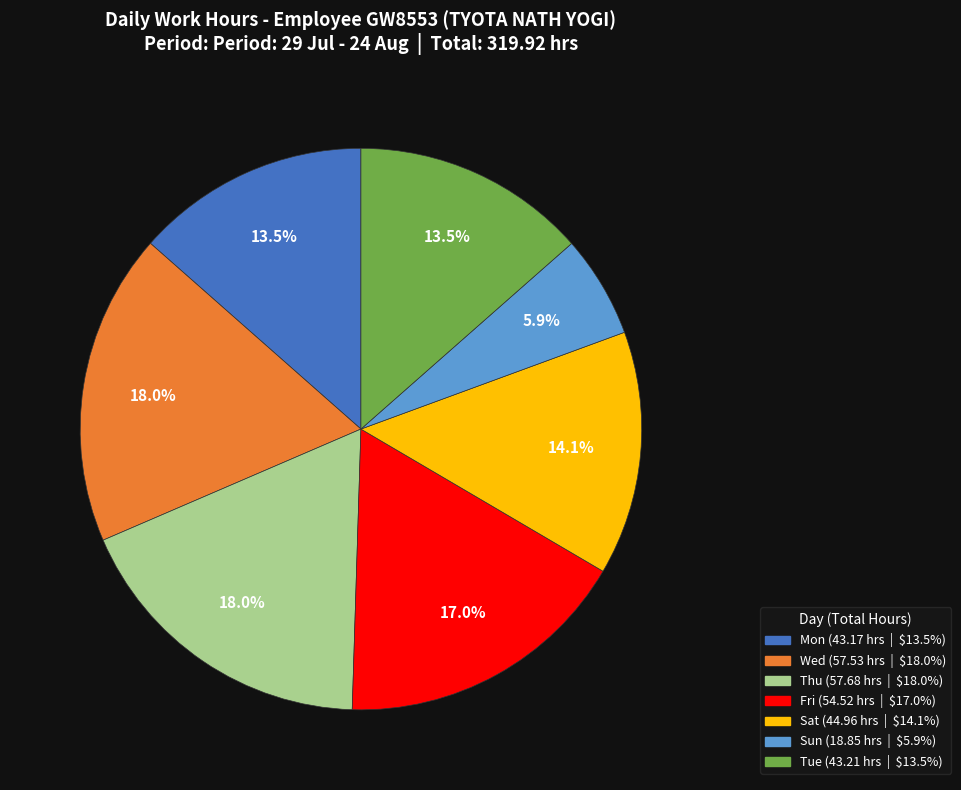

Does any single category account for the majority?

No